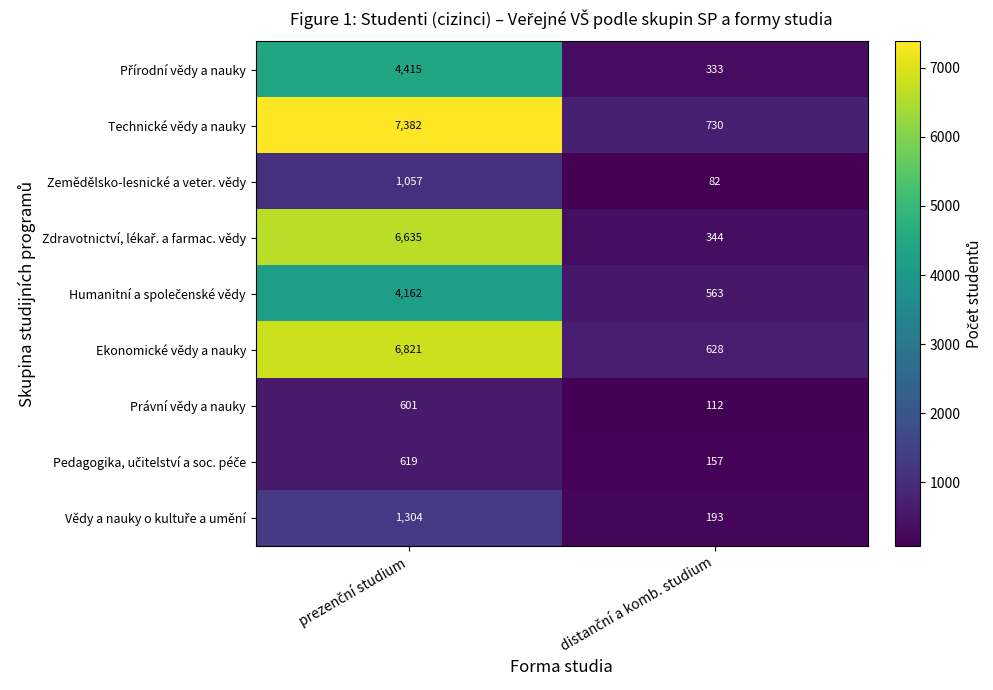

Which series has the largest total across all categories?

Technické vědy a nauky